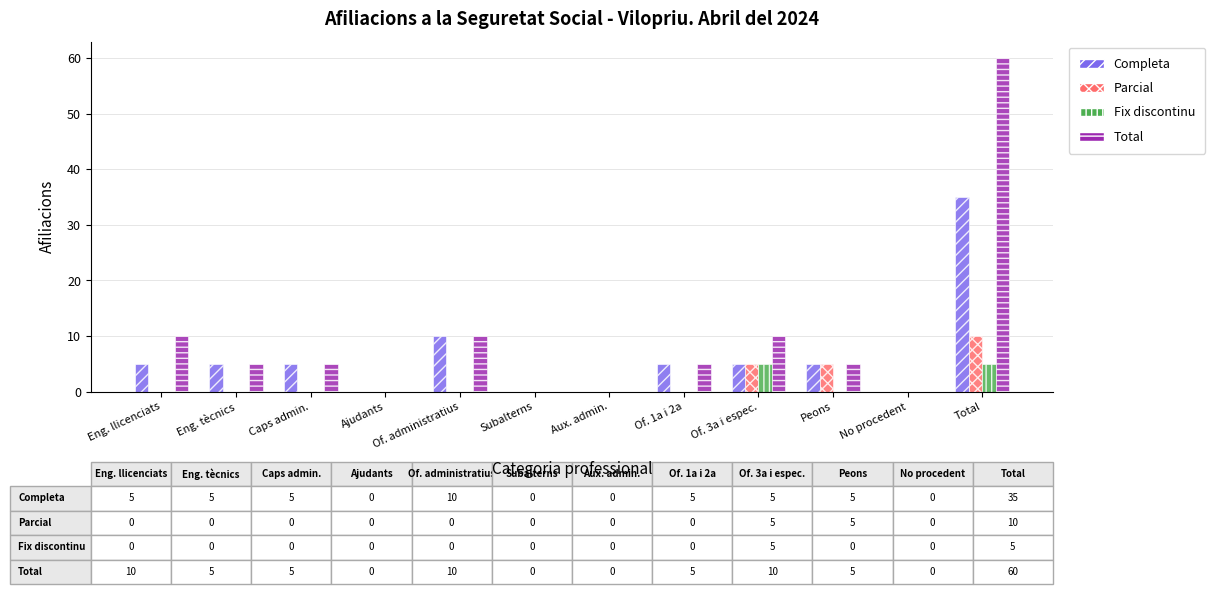

What is the sum of all Fix discontinu values?

10